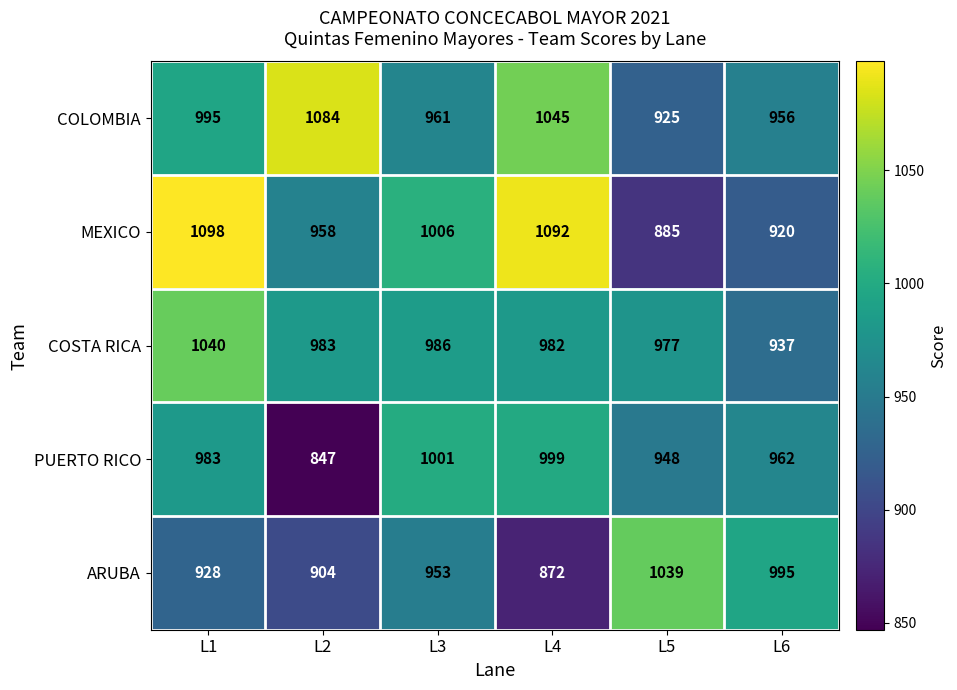

What is the difference between the highest and lowest values at L3?

53